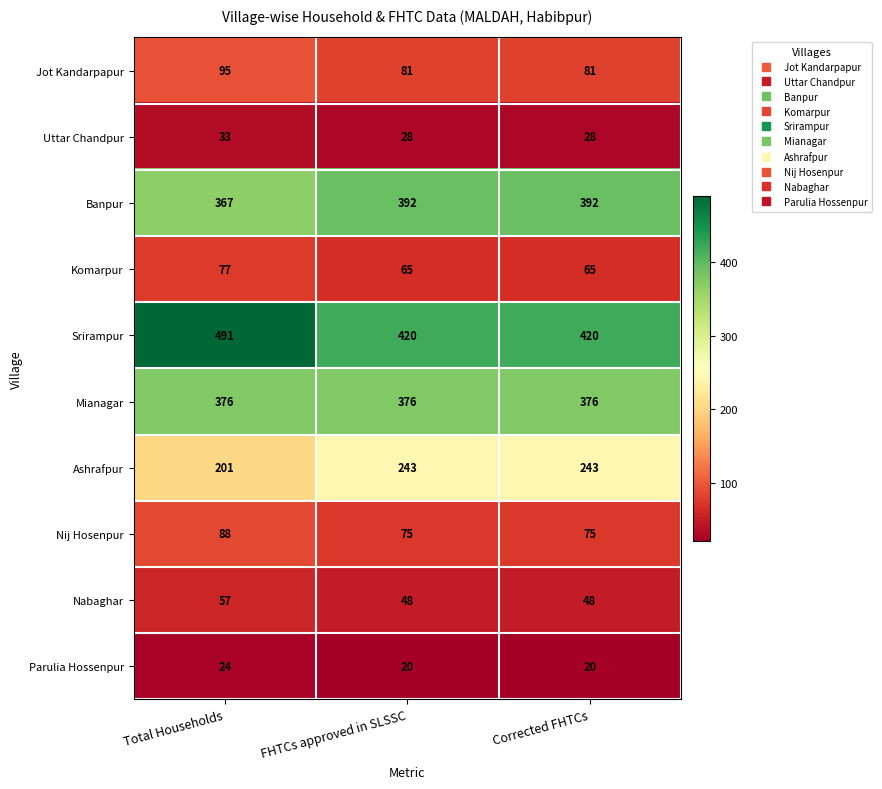

The Parulia Hossenpur series shows 11 at Total Households. True or false?

False